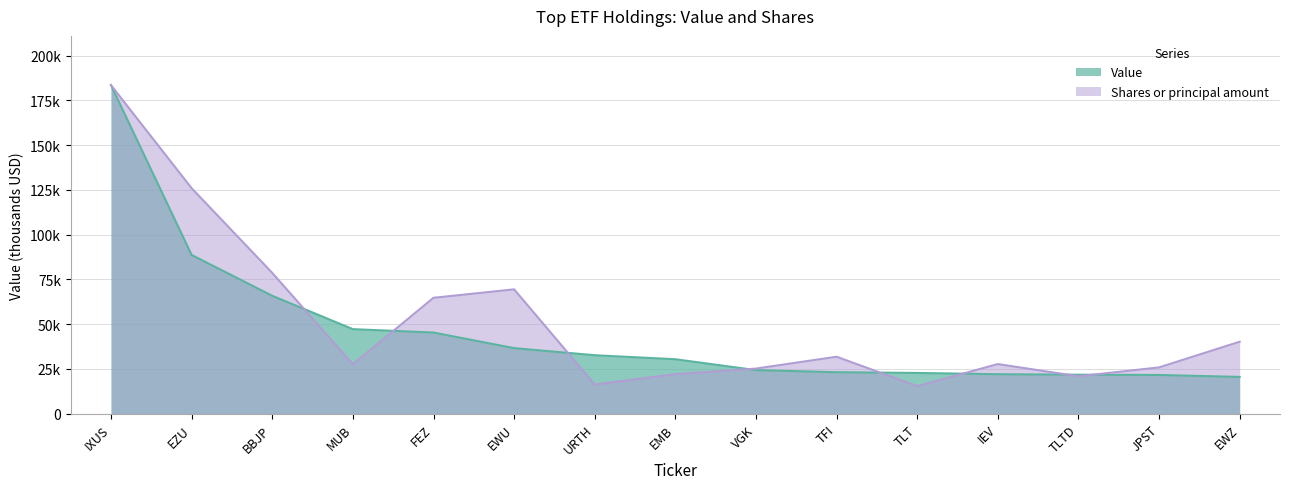

What is the sum of the Value values at EWZ and EWU?

57205.0